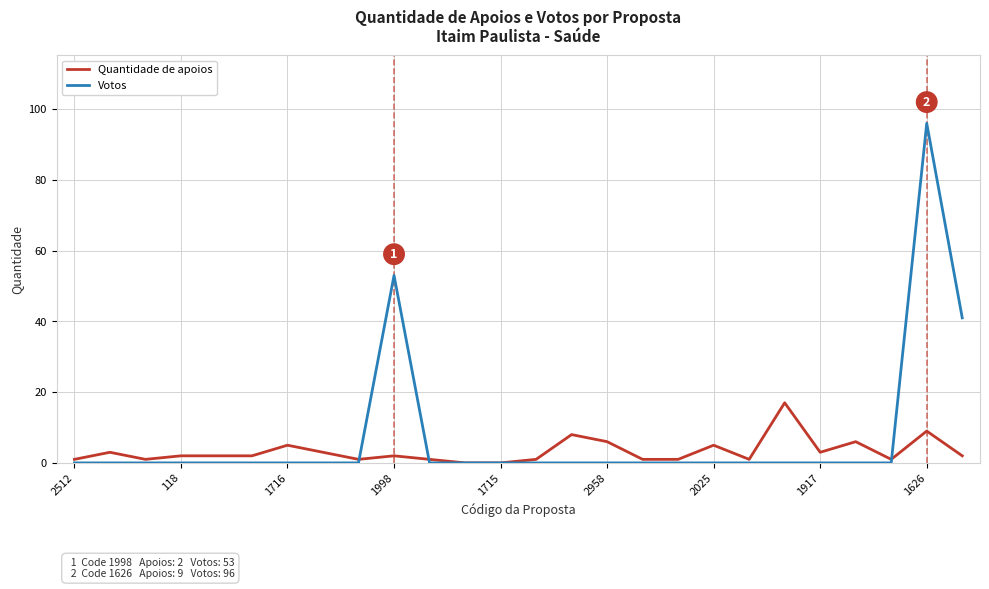

Count the number of categories in the chart.

26